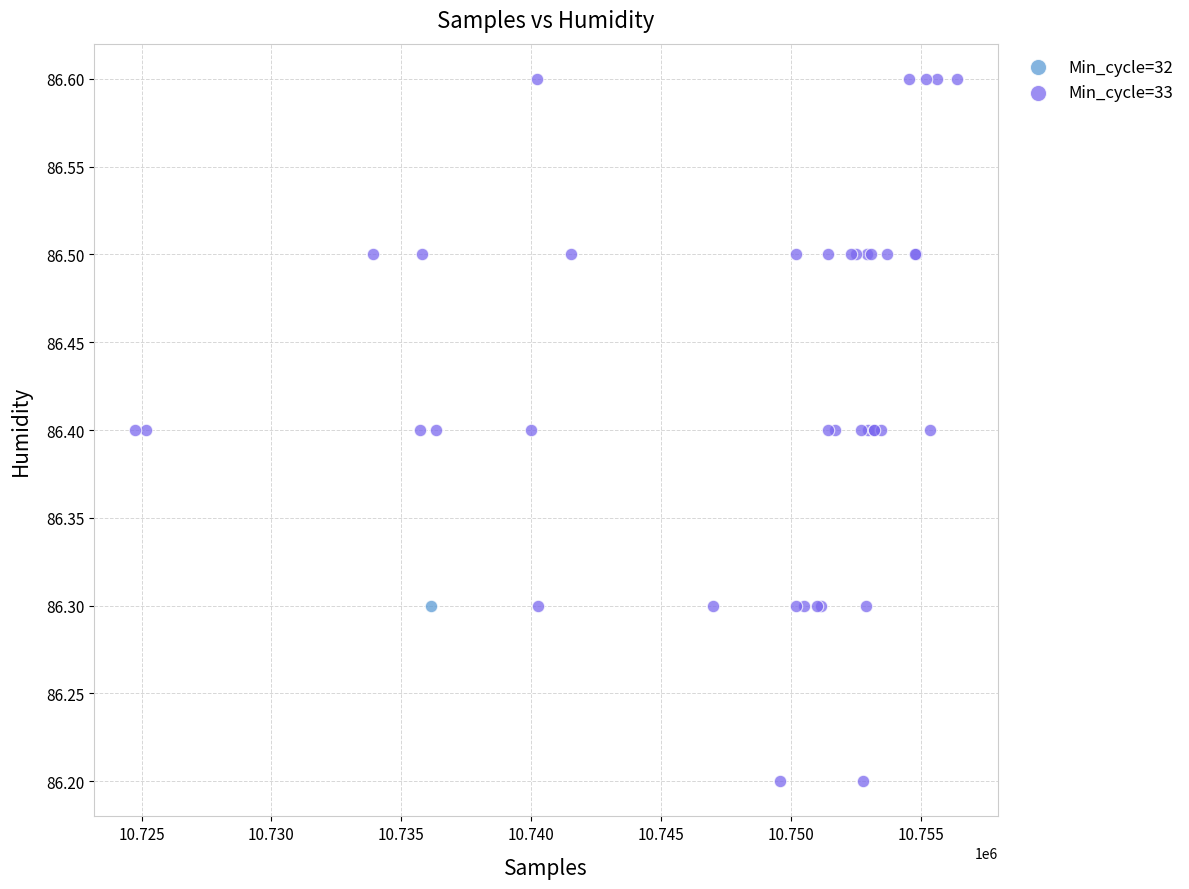

What are all the series names shown in the legend?

Min_cycle=32, Min_cycle=33